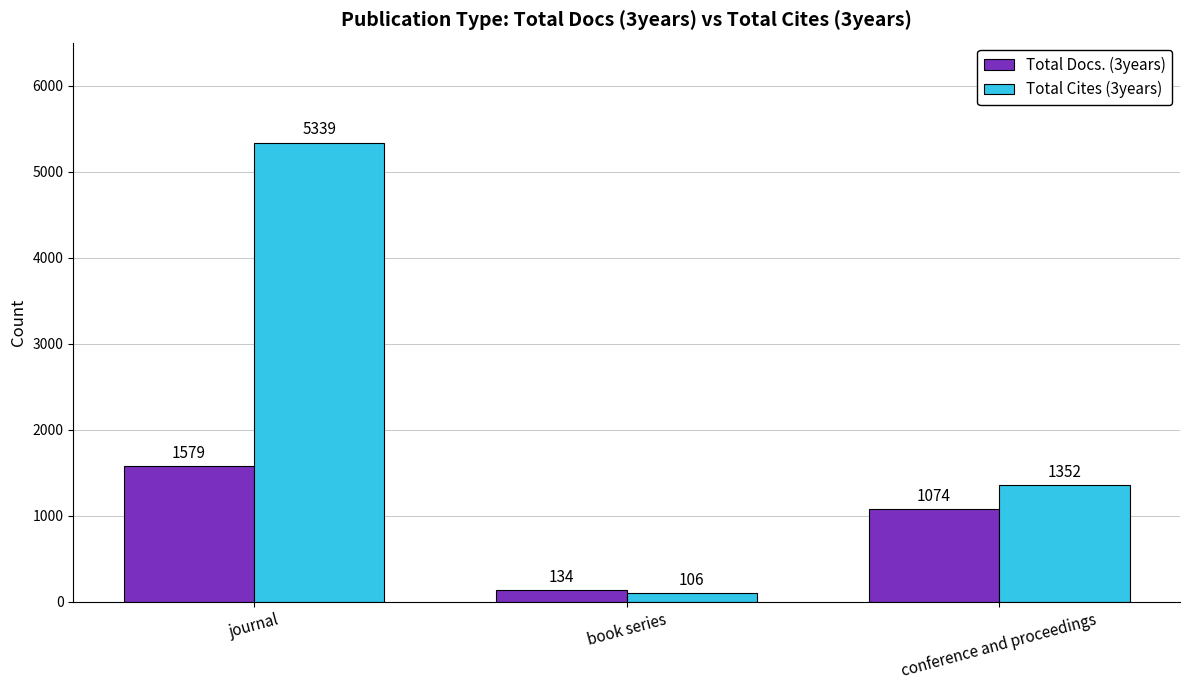

Count the Total Cites (3years) values in the range 106 to 5339.

3